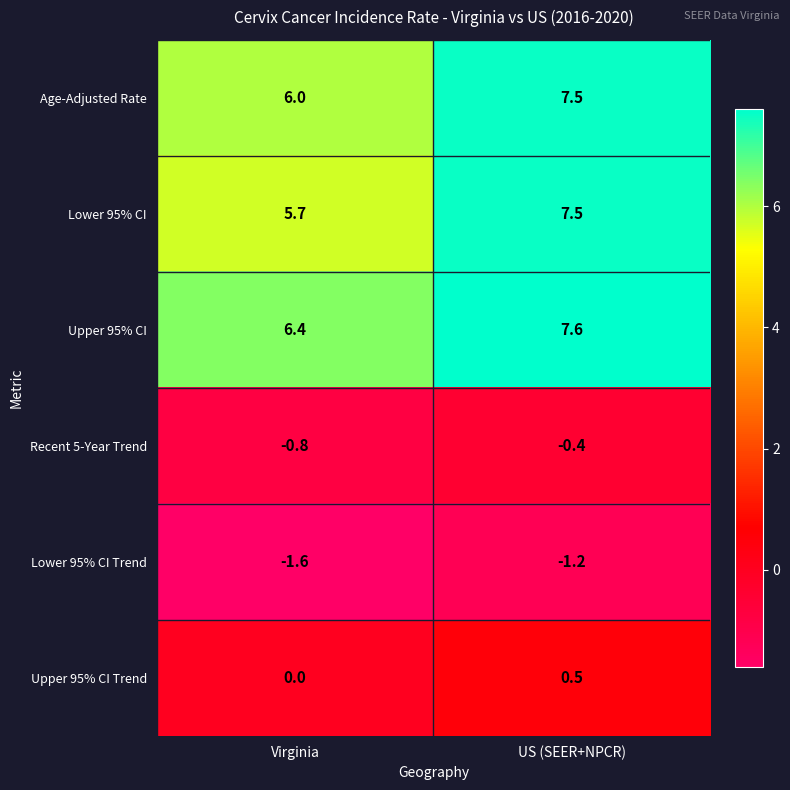

At which label is Upper 95% CI Trend closest to 0?

Virginia